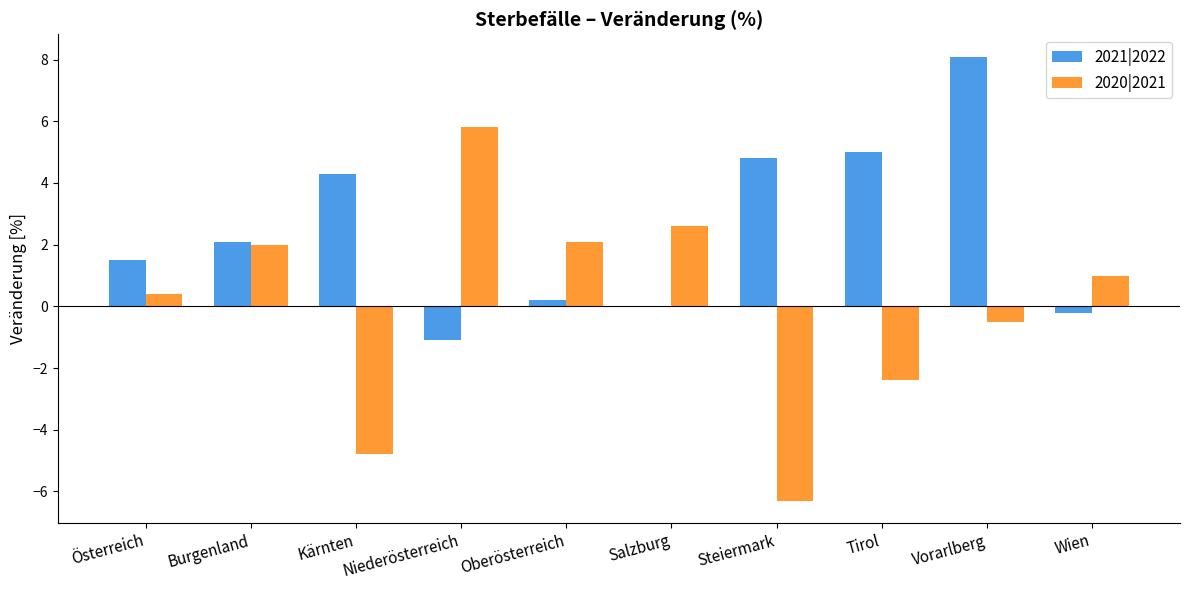

At which label does 2020|2021 reach its peak?

Niederösterreich